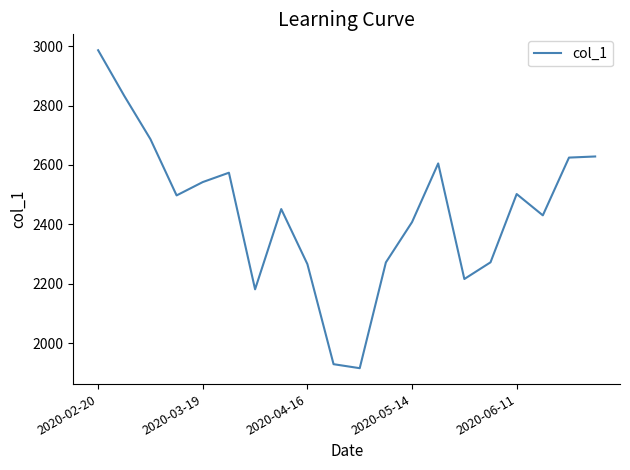

What is the greatest value displayed?

2986.3